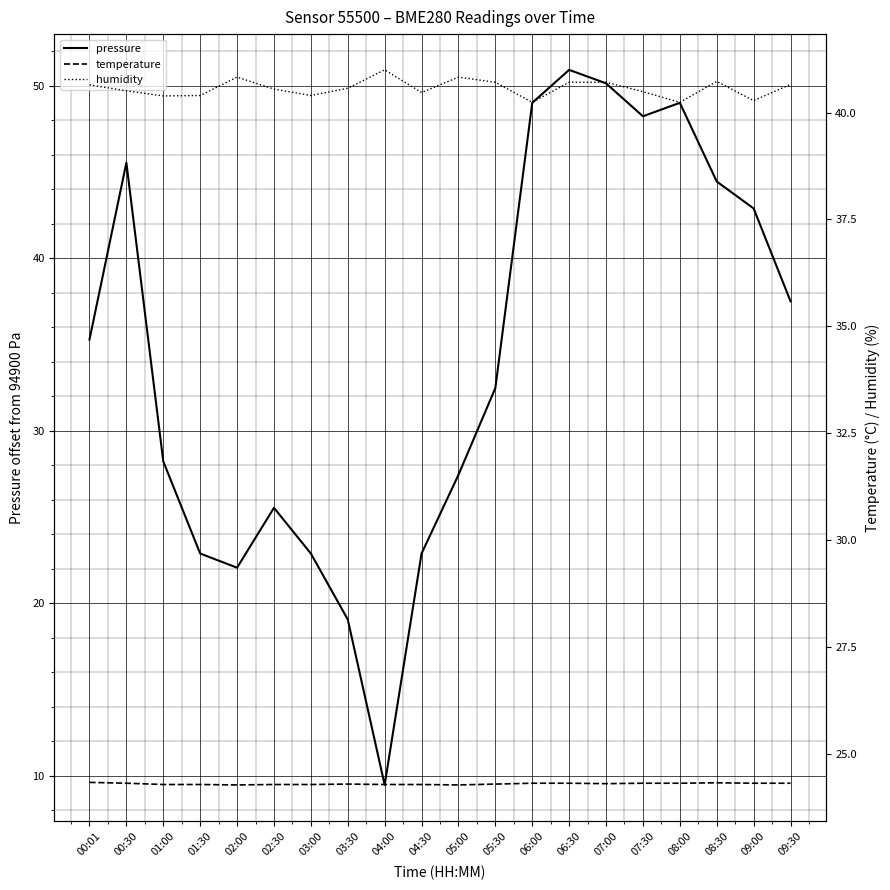

What are all the series names shown in the legend?

pressure, temperature, humidity